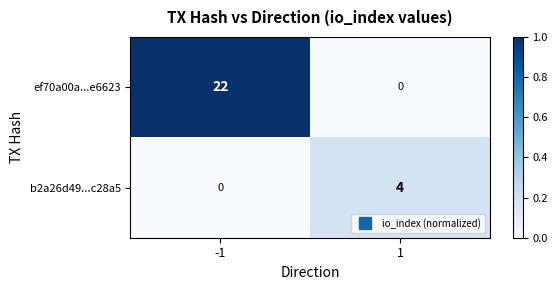

How many positive values does the b2a26d49...c28a5 series have?

1